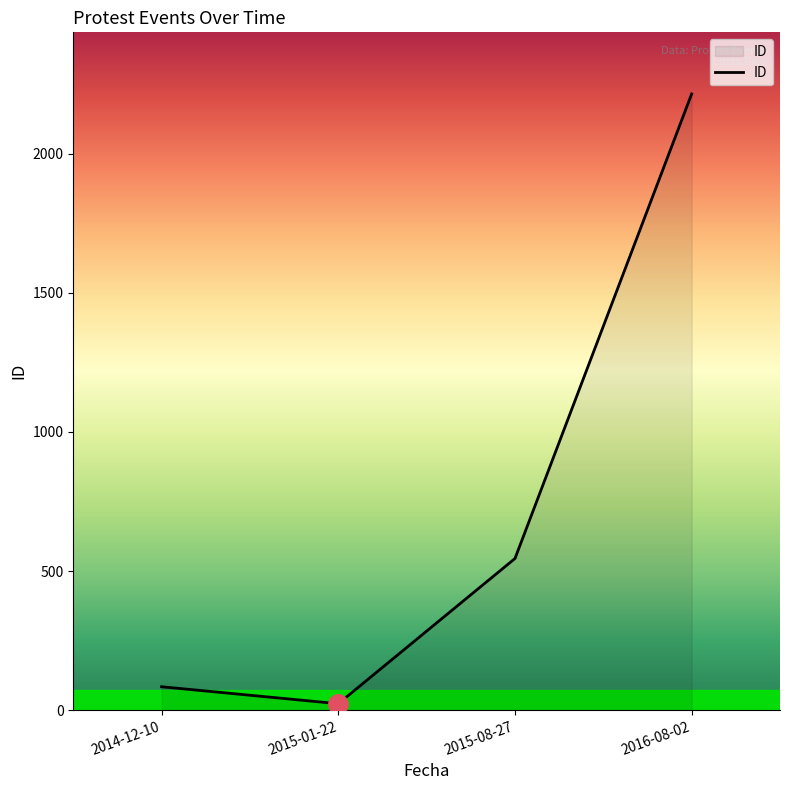

How many interior local valleys (lower than both neighbors) does the data have?

1